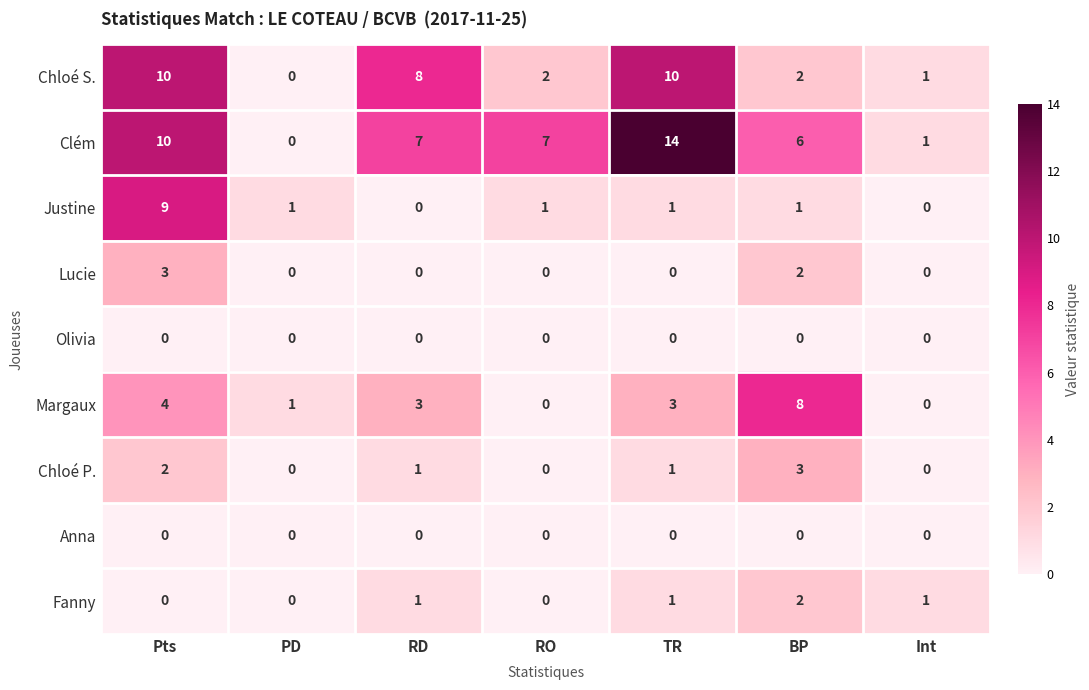

How many Justine values are between 0 and 1?

6